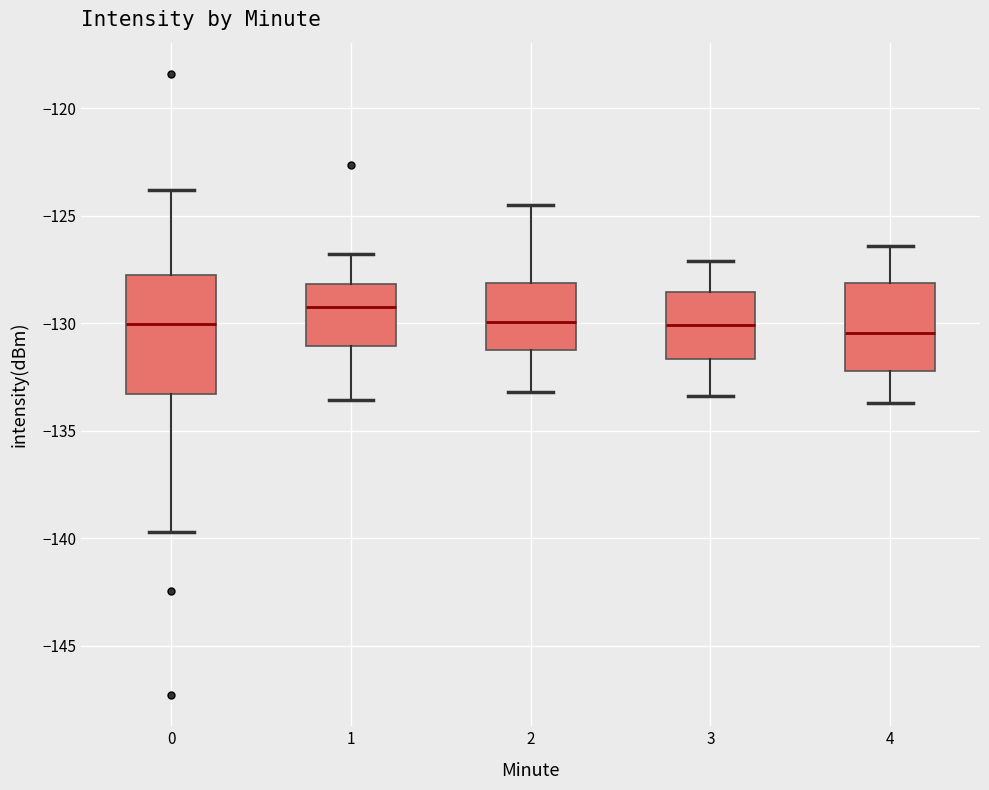

Reading left to right, transcribe this box plot: for each box, give where its median line is, the range the box spans, and where its two whiskers end, as read against the y-axis. The values are not printed on the chart, so give them approximately, as read against the axis.

0: median -130.0, box -133.5 to -128.0, whiskers -139.5 to -124.0
1: median -129.5, box -131.0 to -128.0, whiskers -133.5 to -127.0
2: median -130.0, box -131.0 to -128.0, whiskers -133.0 to -124.5
3: median -130.0, box -131.5 to -128.5, whiskers -133.5 to -127.0
4: median -130.5, box -132.0 to -128.0, whiskers -133.5 to -126.5